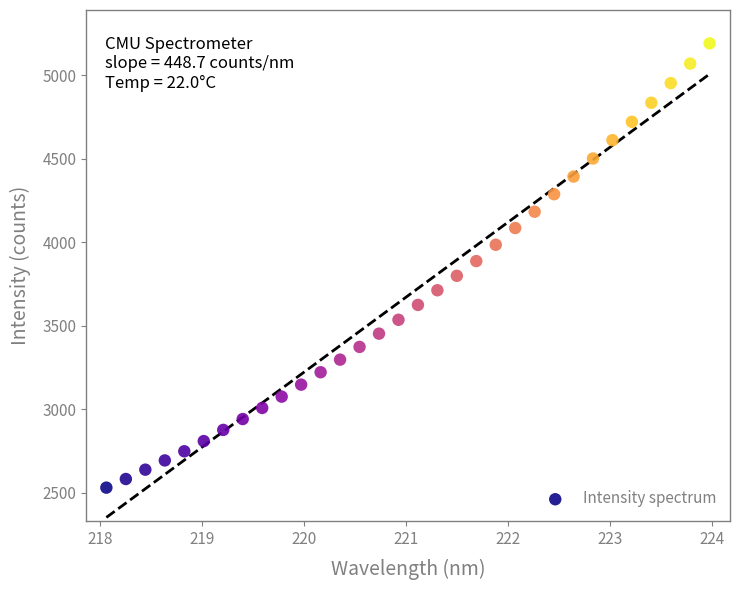

What is the range of Y values (max minus min)?

2661.5